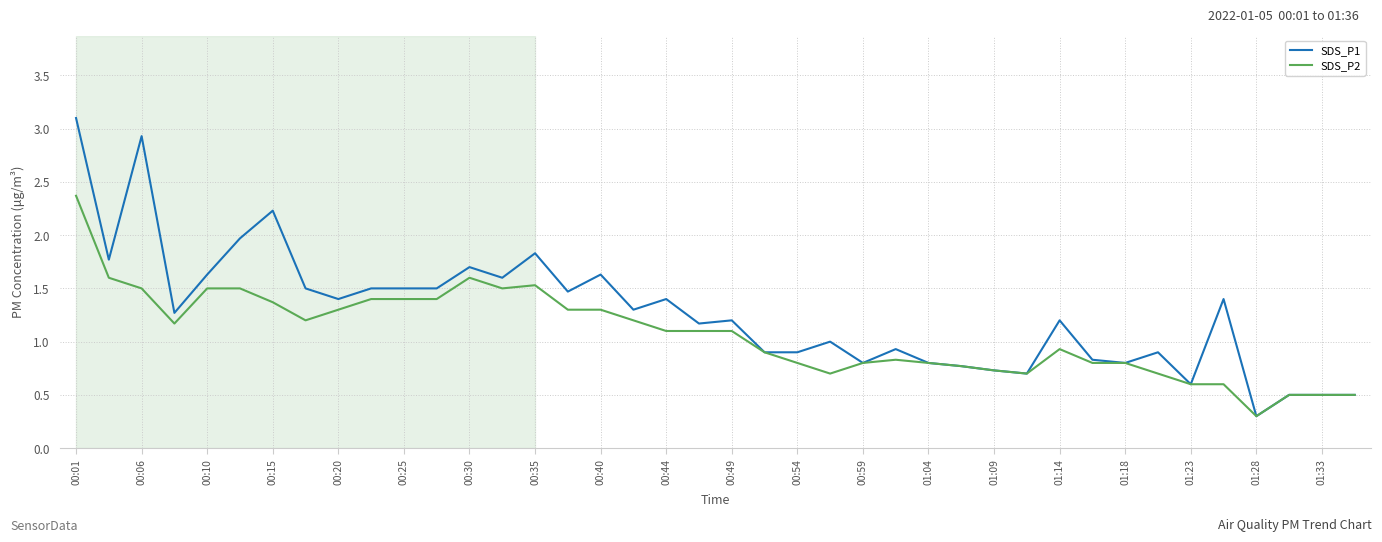

At how many categories does at least one series exceed 0?

40